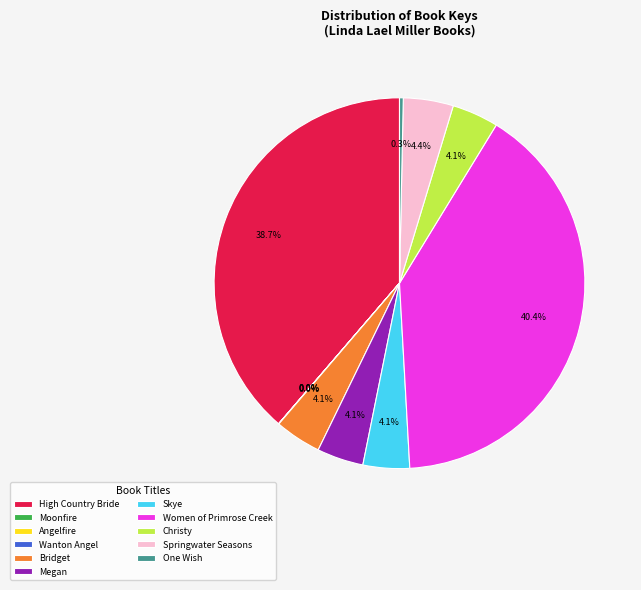

What percentage is NOT represented by Megan?

95.9%